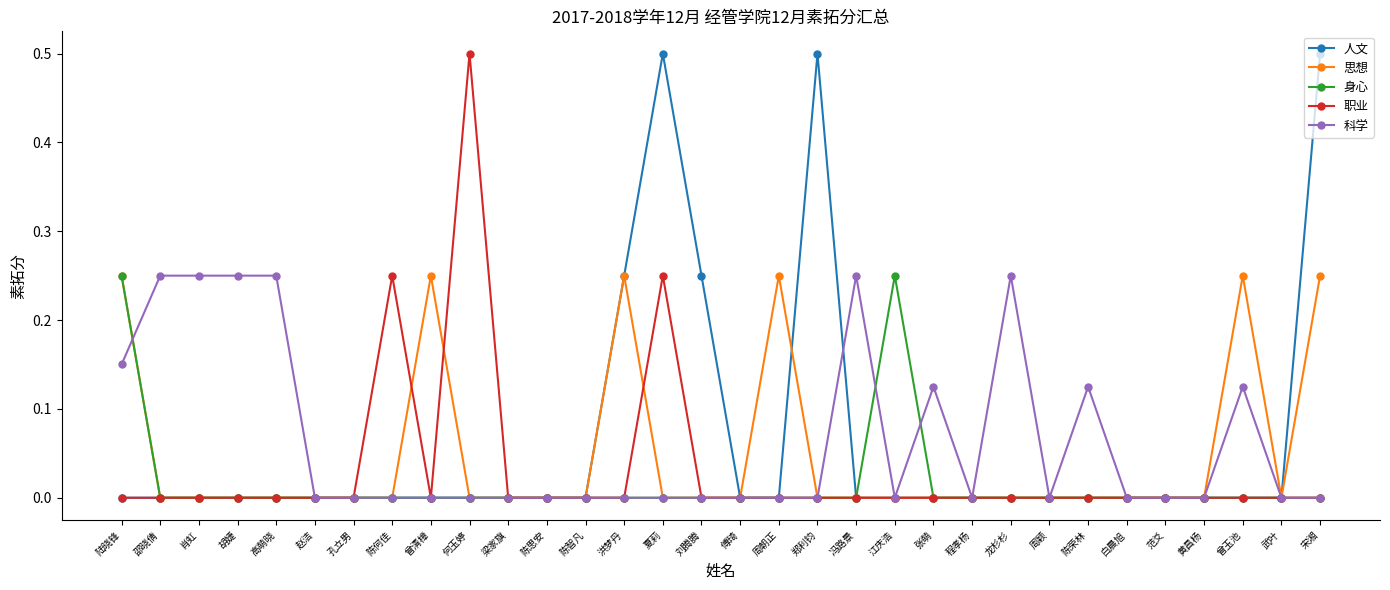

Count the number of categories in the chart.

32